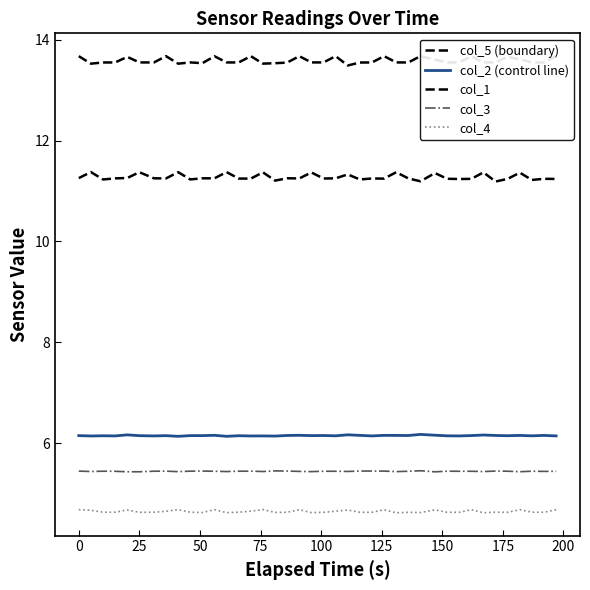

How many interior local valleys does the col_3 series have?

11